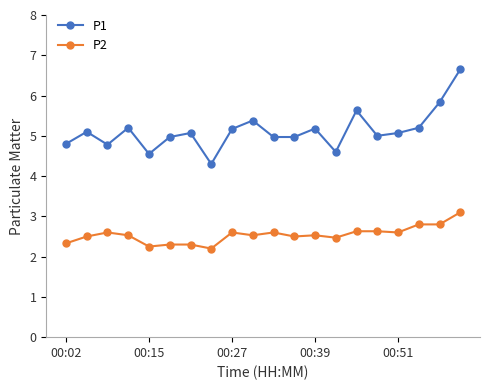

List the series in order of their overall mean, lowest first.

P2, P1